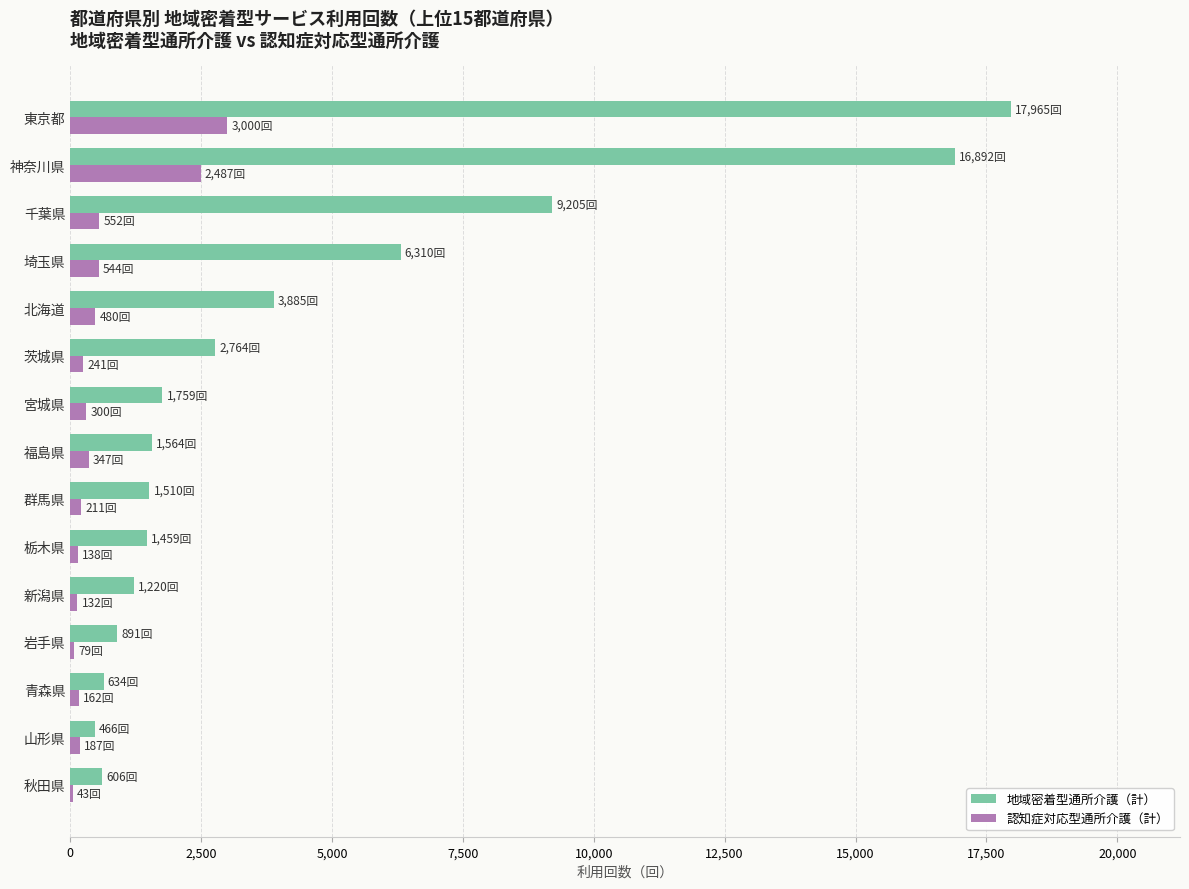

What is the total value across all series at 東京都?

20965